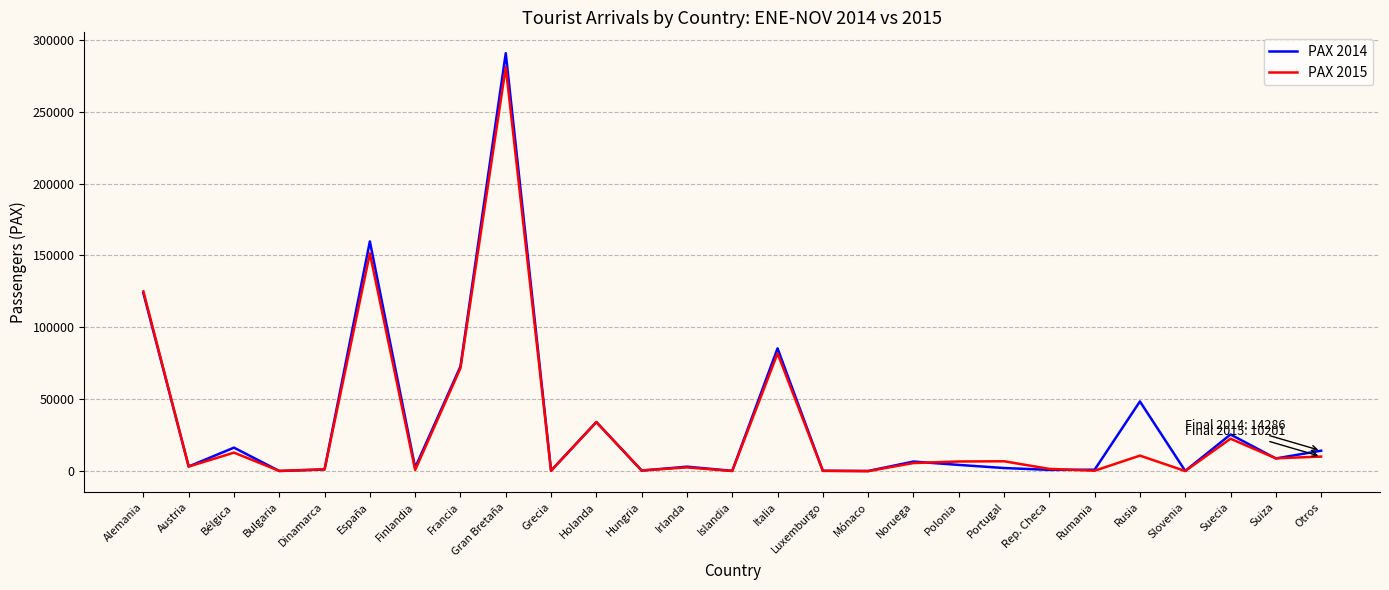

What is the sum of the PAX 2015 values at Alemania and España?

276469